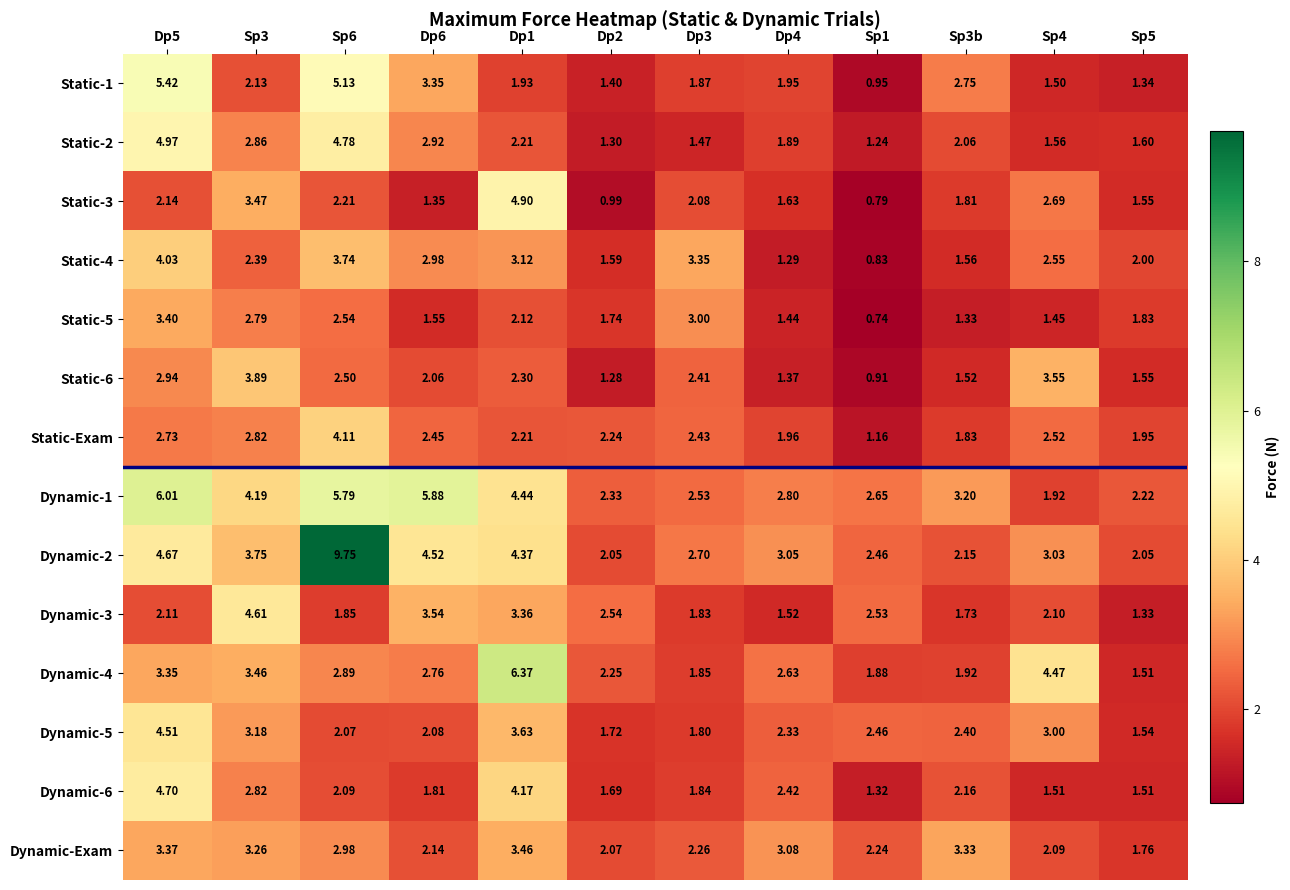

Is the value of Dynamic-5 at Dp3 greater than the value of Dynamic-3 at Sp1?

No